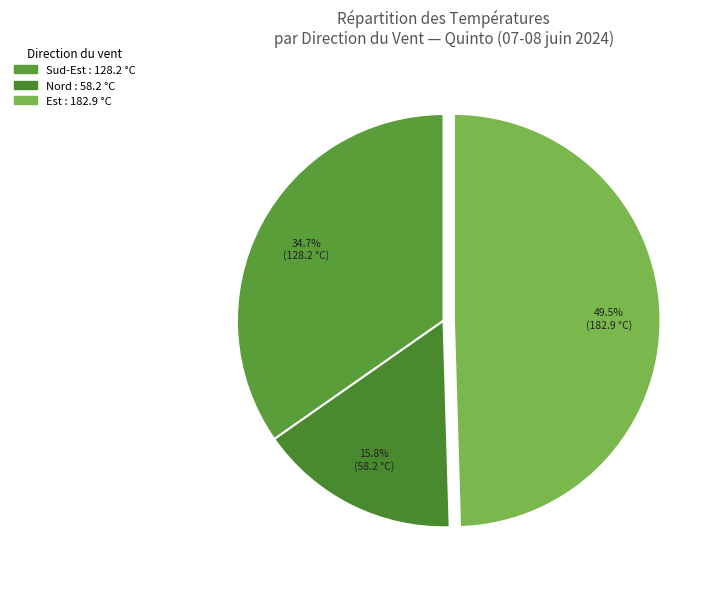

Count the number of slices in the pie.

3